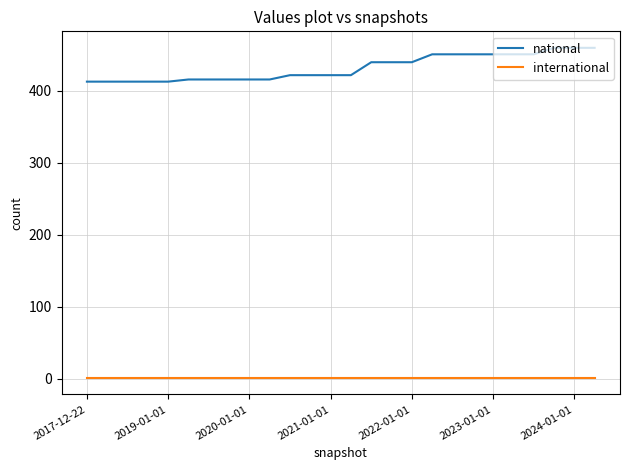

List the series in order of their peak value, lowest first.

international, national